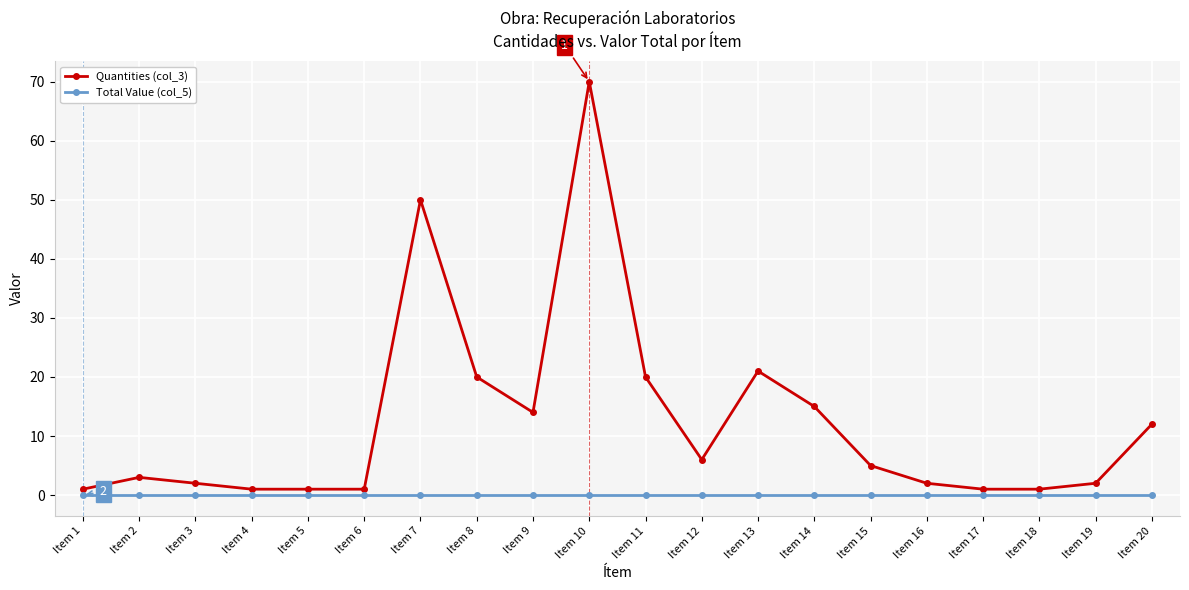

Which label corresponds to the largest value in the chart?

Item 10